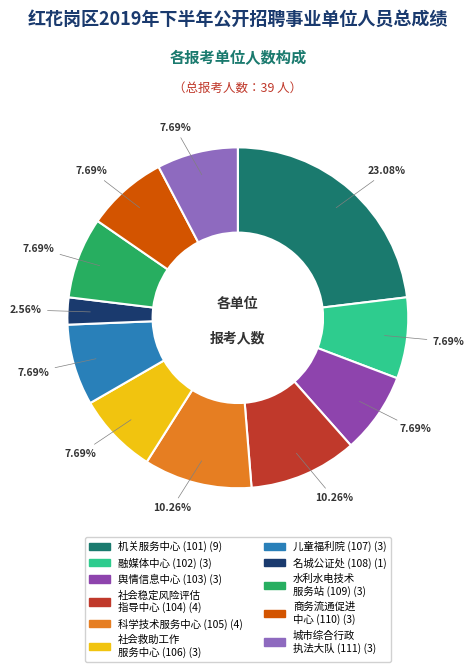

How many segments does this pie chart have?

11